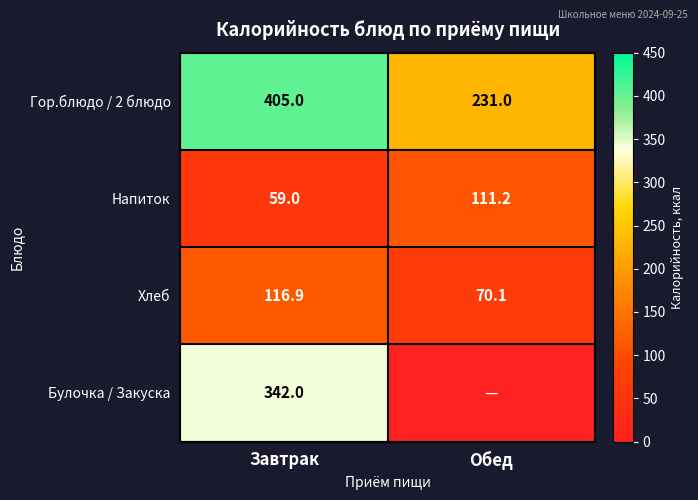

What is the maximum value for Напиток?

111.2